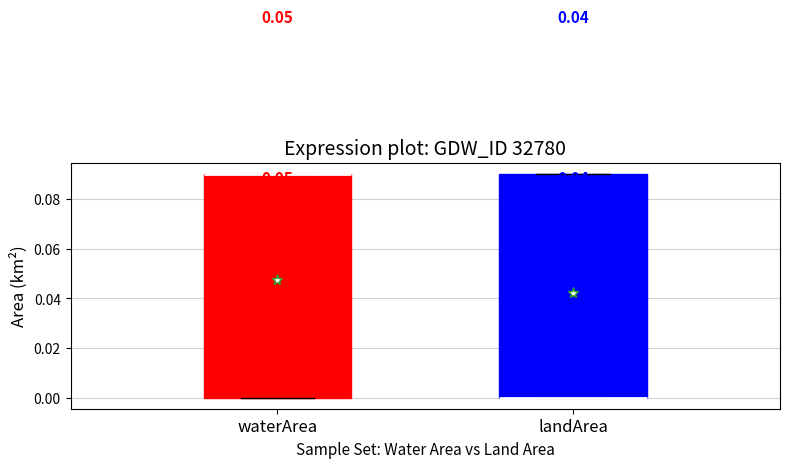

Where is the lower edge of the box for waterArea on the y-axis? The values are not printed on the chart, so give them approximately, as read against the axis.

0.00